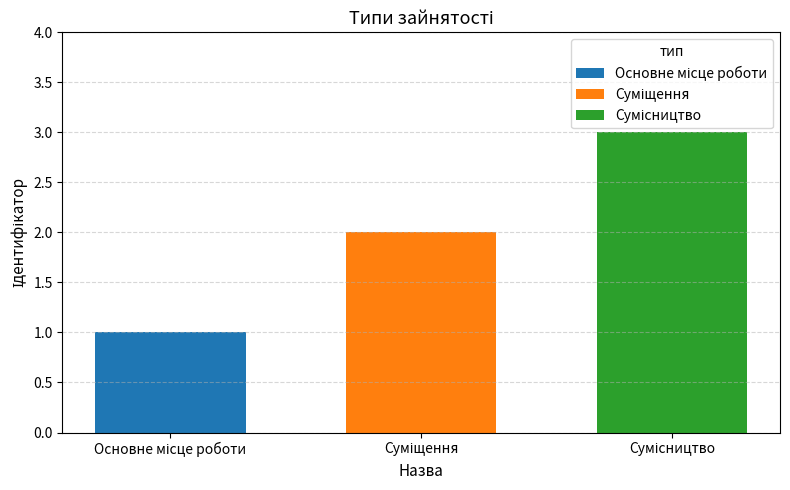

How many data points does each series have?

1